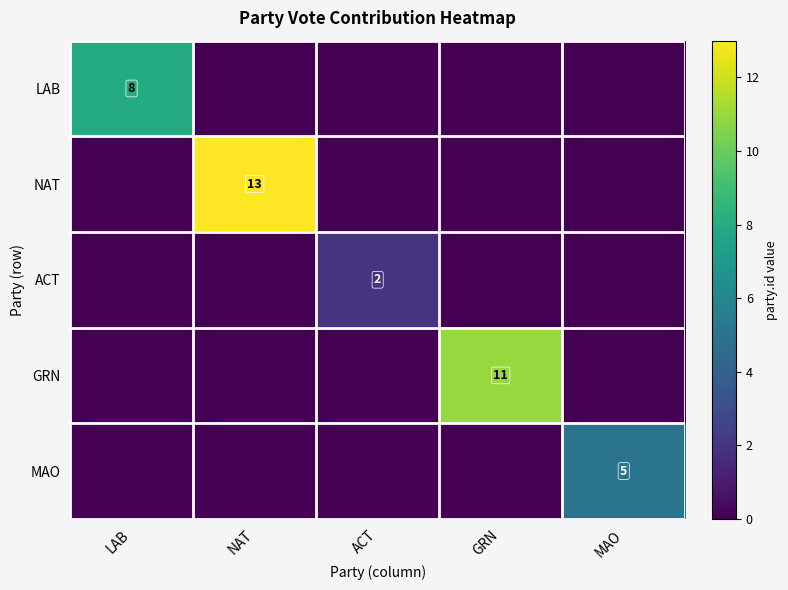

The value of GRN at GRN is 11. True or false?

True